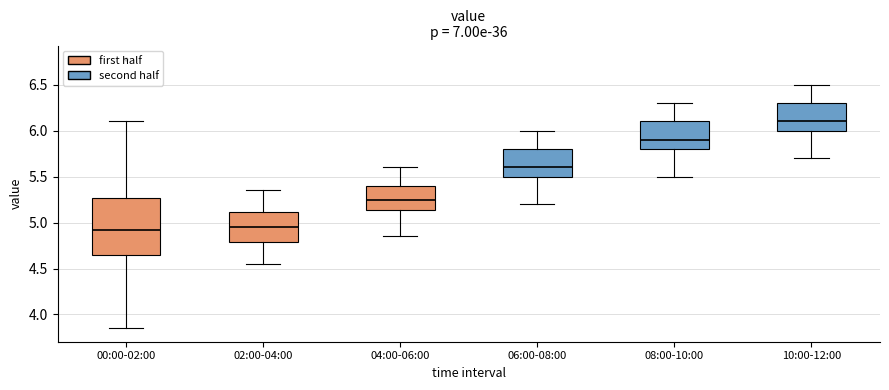

Which box has the highest median line?

10:00-12:00